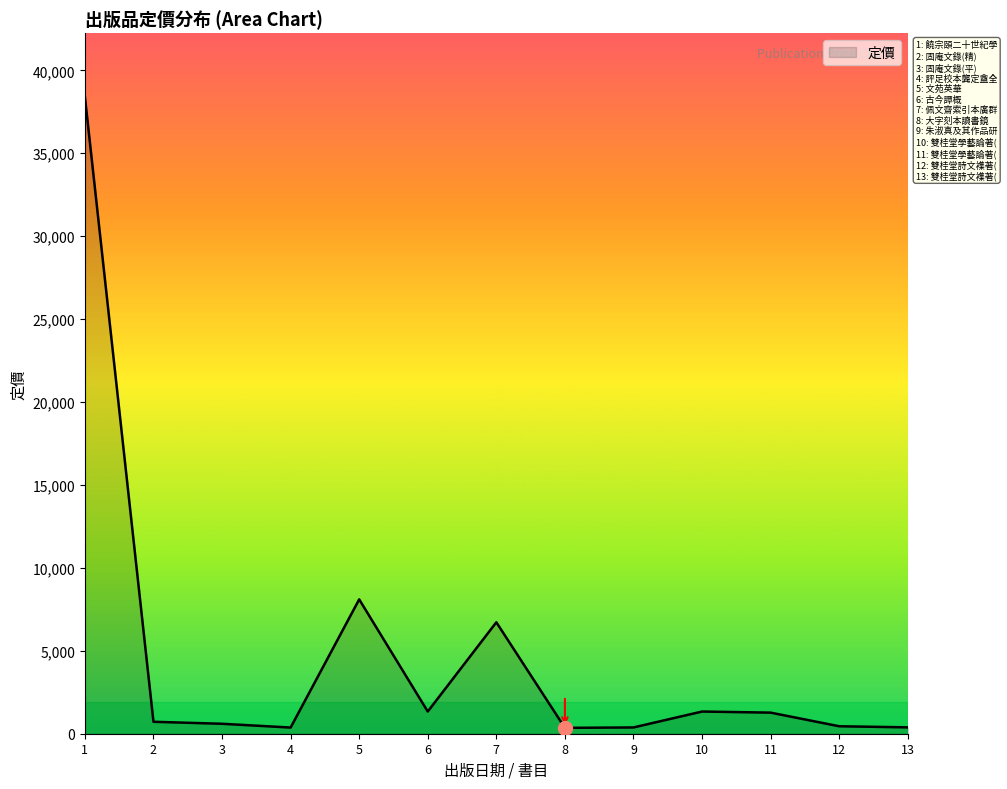

What is the greatest value displayed?

38400